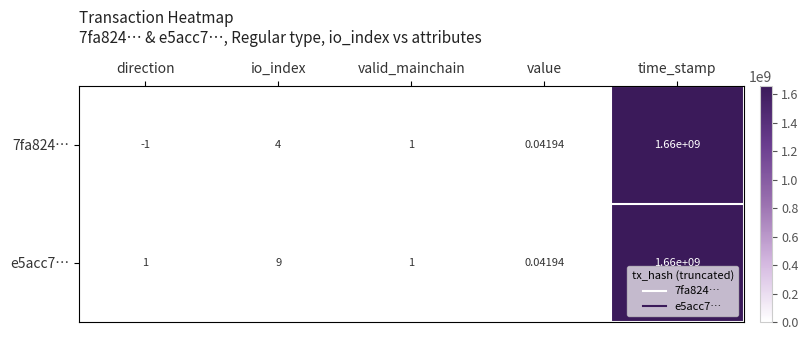

At which category is the sum across all series the highest?

time_stamp